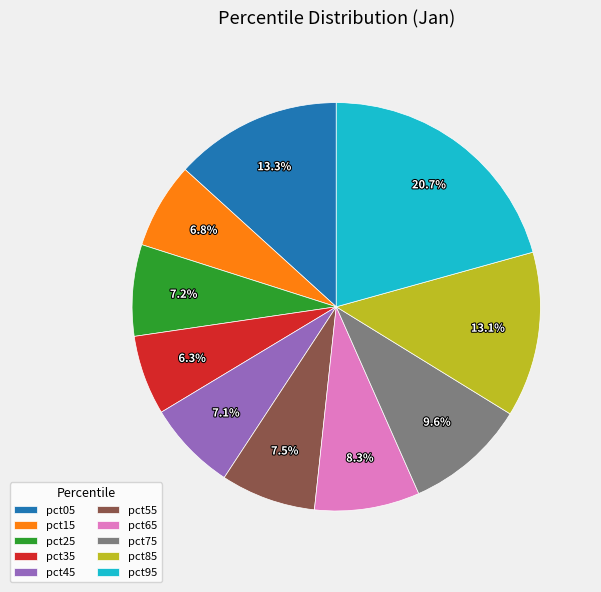

Which category has the smallest portion of the pie?

pct35